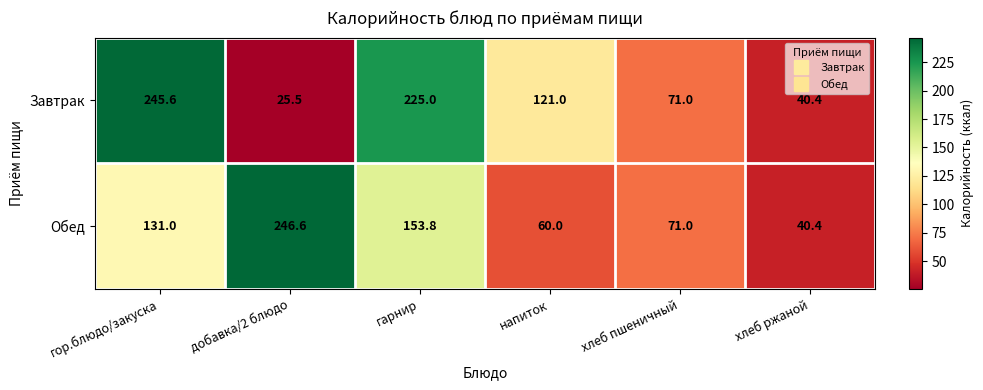

At how many categories does at least one series exceed 127?

3